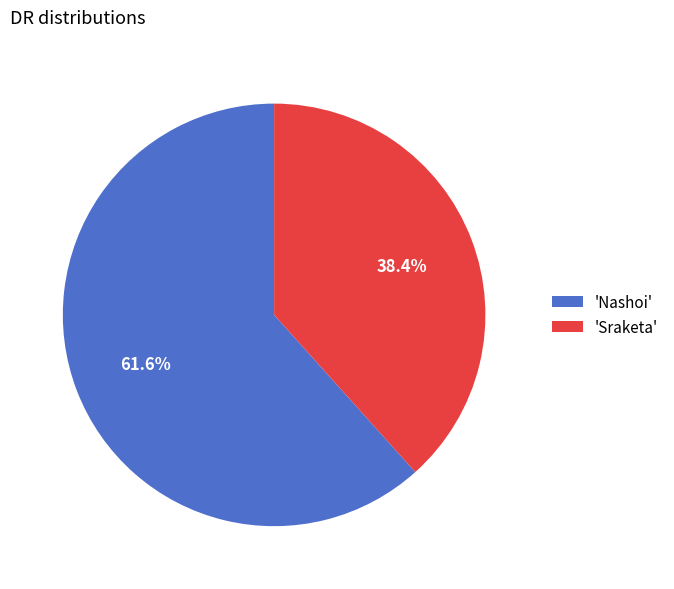

Do 'Sraketa' and 'Nashoi' together represent more than half of the pie?

Yes